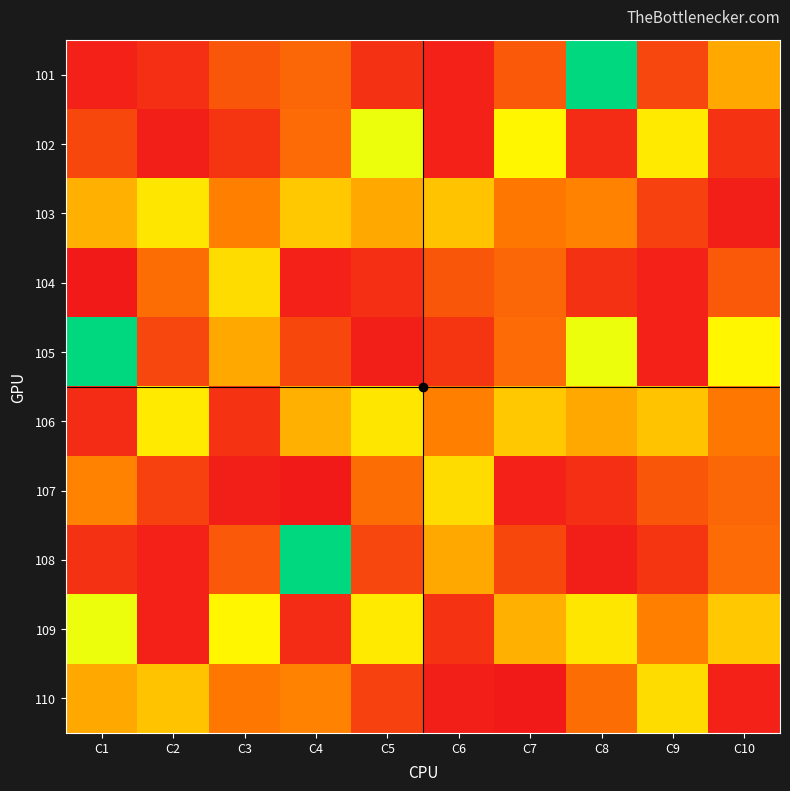

Which label corresponds to the largest value in the chart?

C8